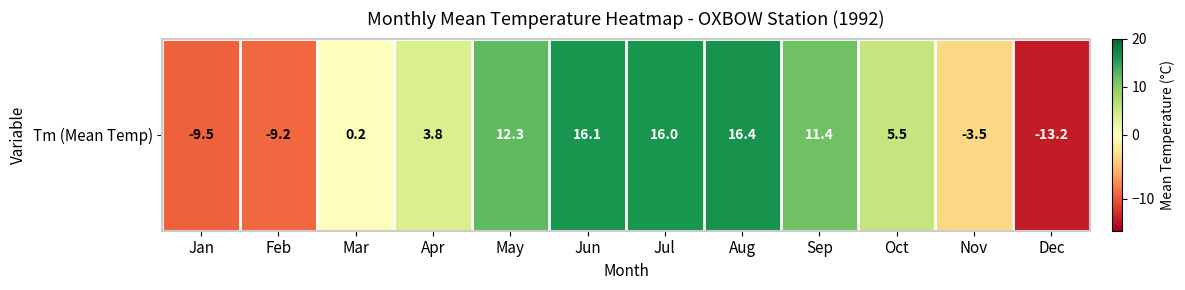

Is it true that the value at Mar is 0.3?

False